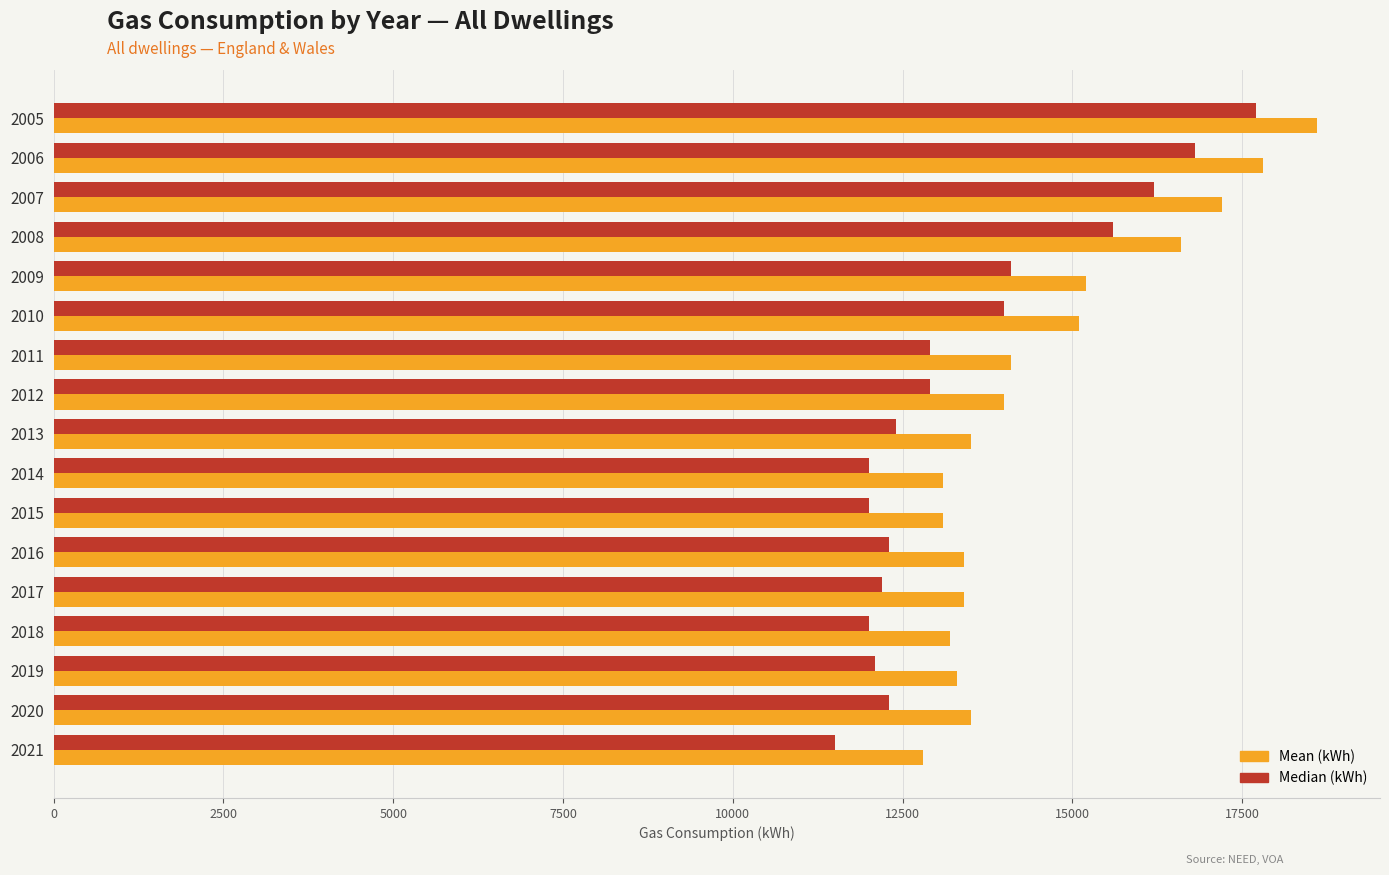

What is the sum of all Median (kWh) values?

229000